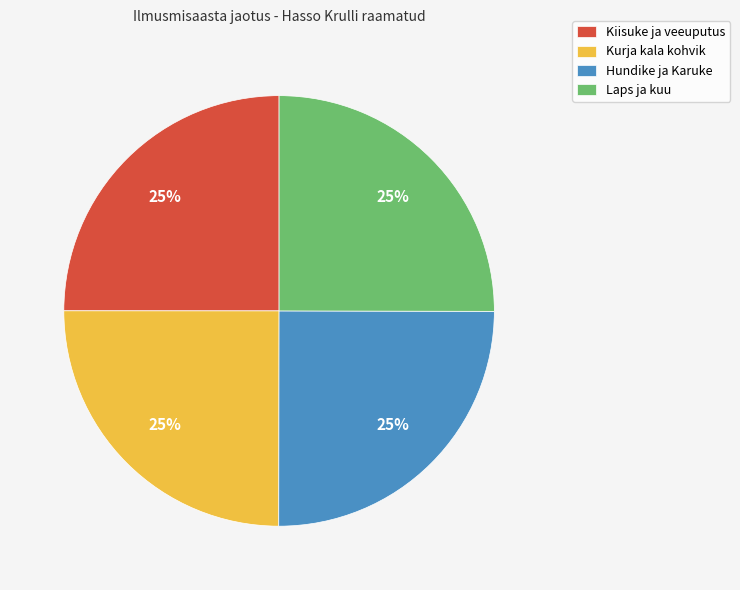

How many segments does this pie chart have?

4